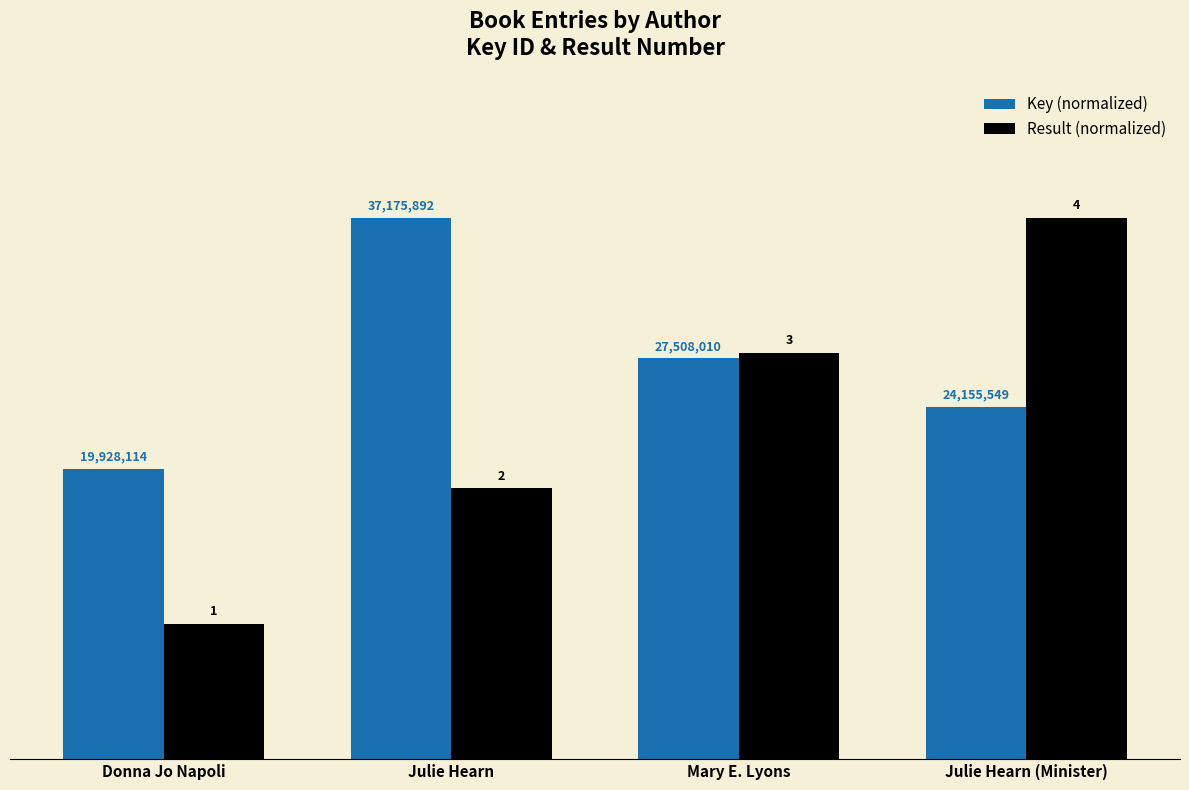

What is the label of the 1st bar from the right?

Julie Hearn (Minister)